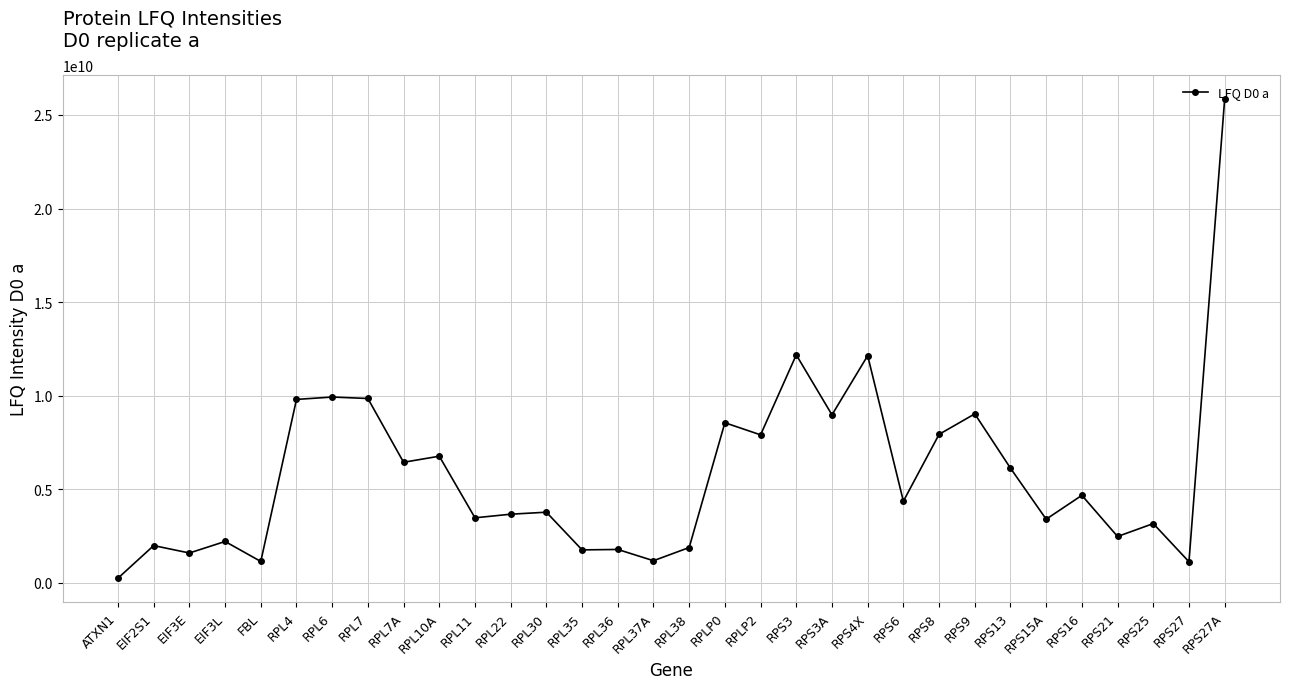

At which category does the chart reach its peak across all series?

RPS27A